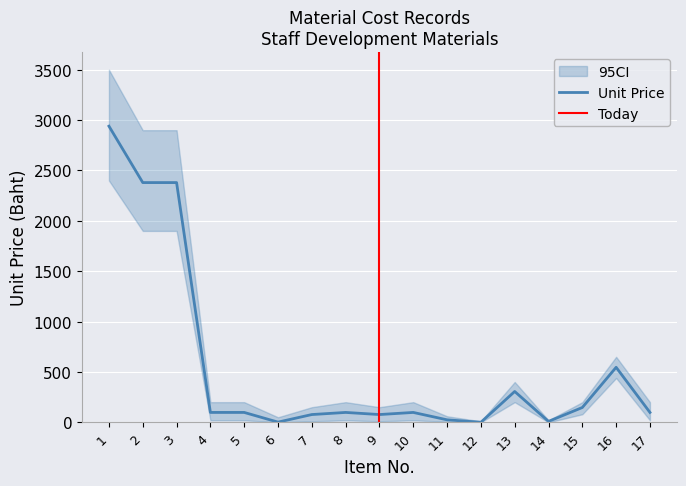

Reading left to right, list all the values displayed in this chart.

1=2940.0	2=2380.0	3=2380.0	4=98.0	5=98.0	6=1.8	7=77.0	8=98.0	9=77.0	10=98.0	11=24.7	12=0.3	13=306.0	14=9.0	15=147.0	16=546.0	17=98.0